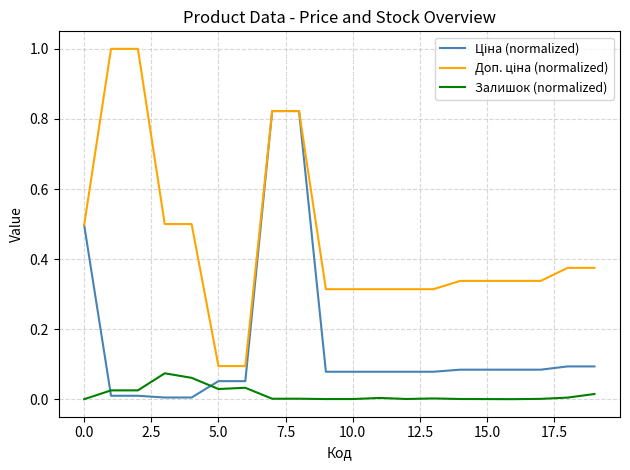

What is the greatest value displayed?

1.0